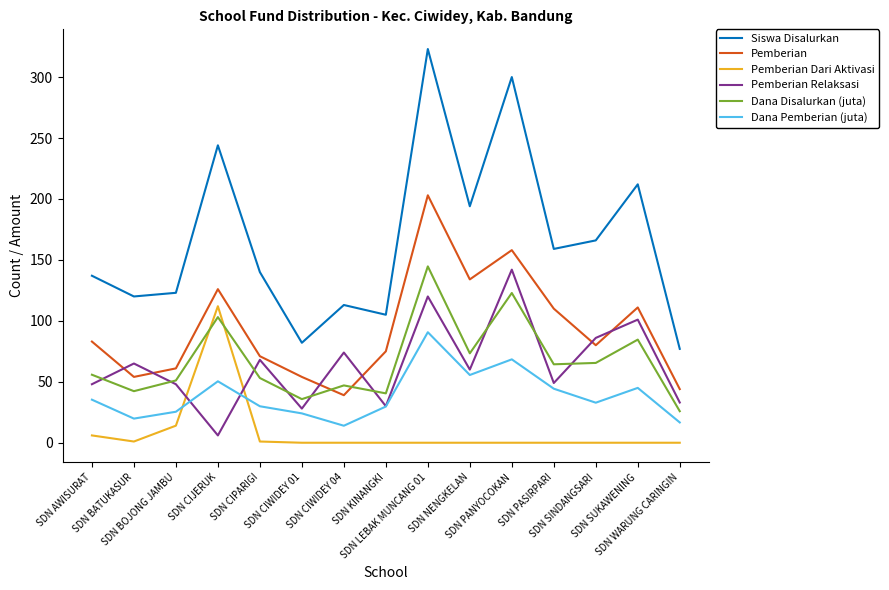

At which label does Pemberian Relaksasi reach its peak?

SDN PANYOCOKAN